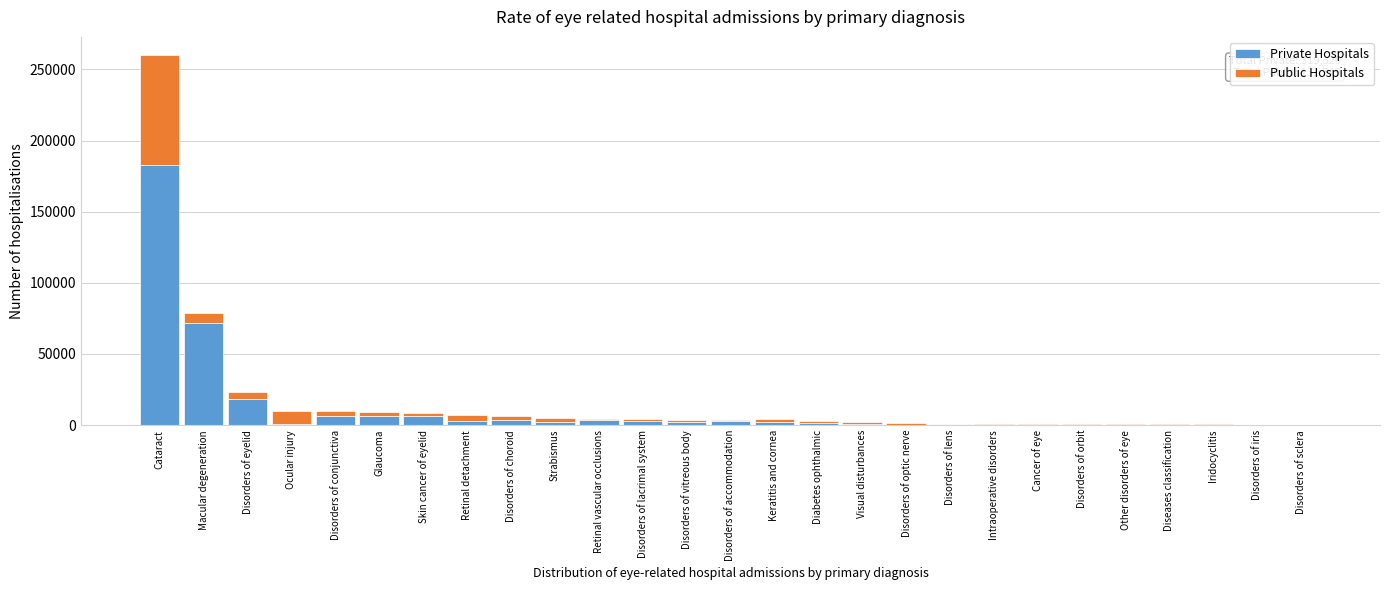

What is the maximum value for Private Hospitals?

182671